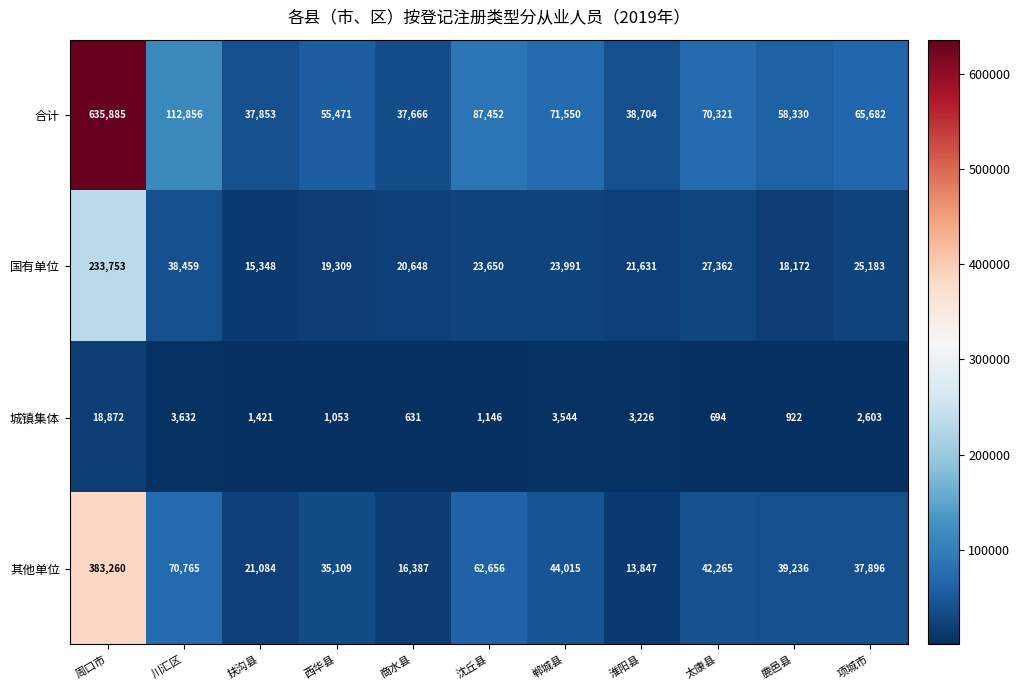

Is it true that 其他单位 equals 39236 at 鹿邑县?

True